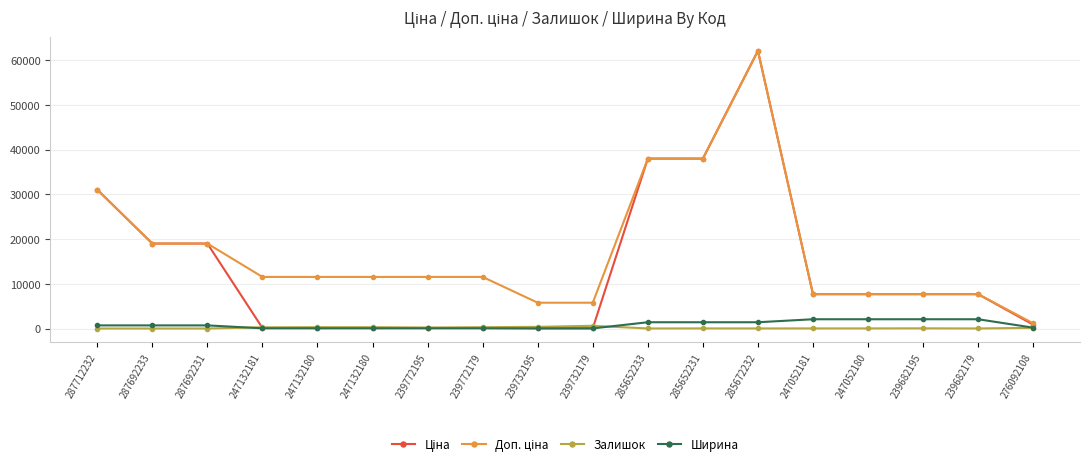

What value does the Залишок series have at 285652231?

21.0